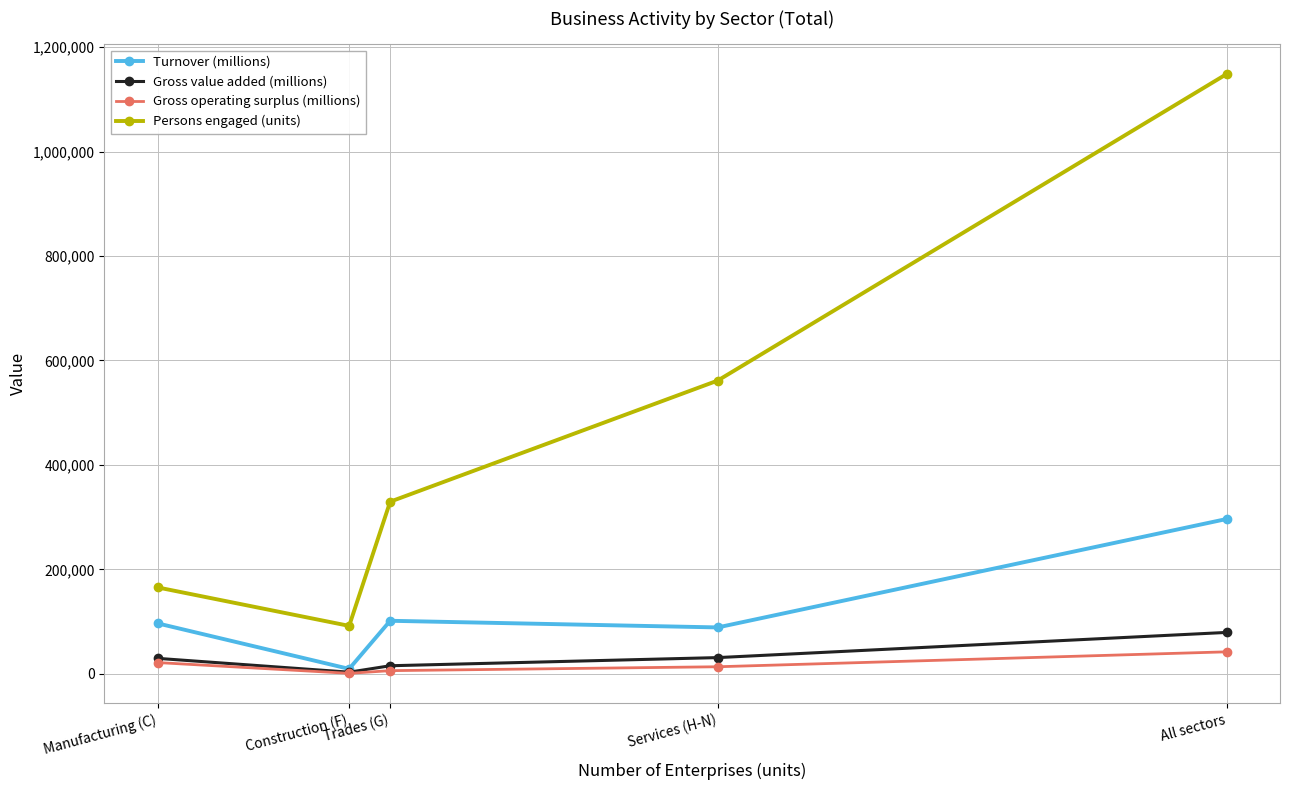

What are all the series names shown in the legend?

Turnover (millions), Gross value added (millions), Gross operating surplus (millions), Persons engaged (units)